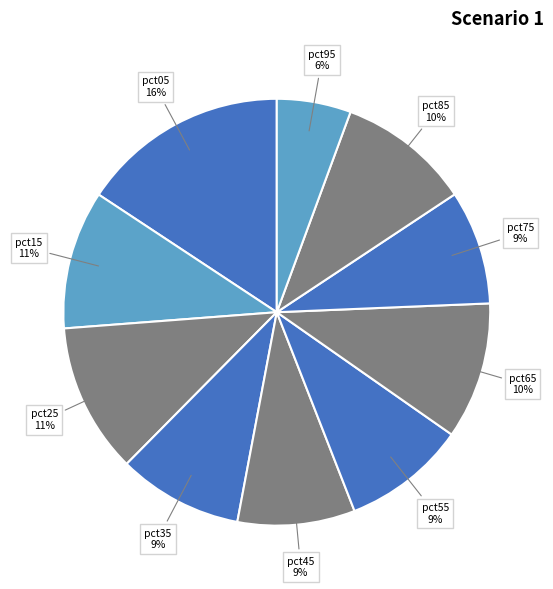

Count the number of slices in the pie.

10